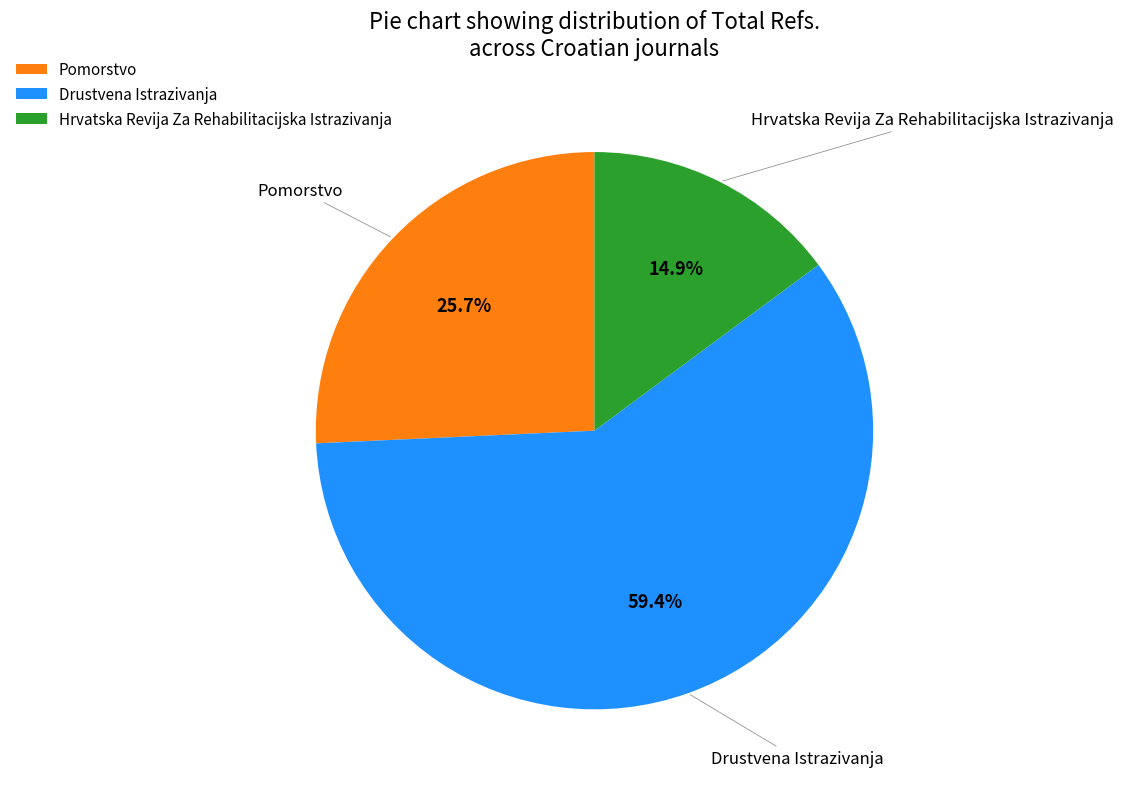

Do Drustvena Istrazivanja and Hrvatska Revija Za Rehabilitacijska Istrazivanja together represent more than half of the pie?

Yes